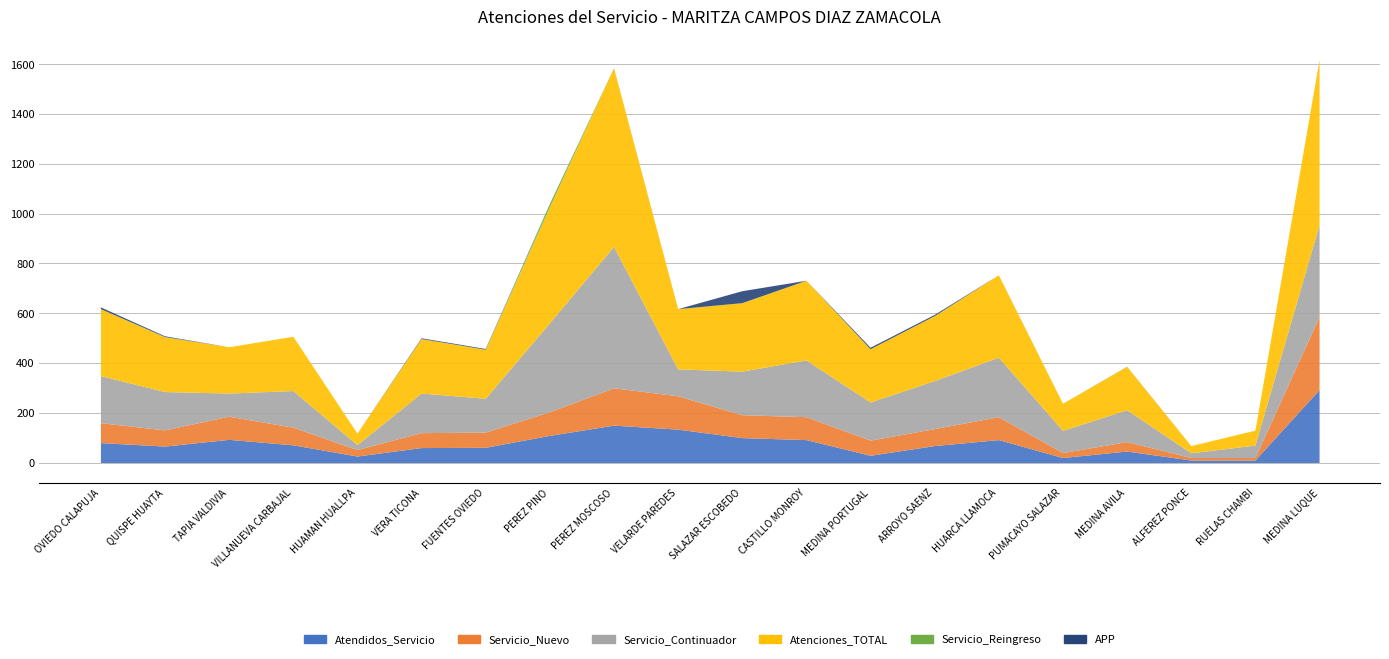

Which label corresponds to the largest value in the chart?

PEREZ MOSCOSO